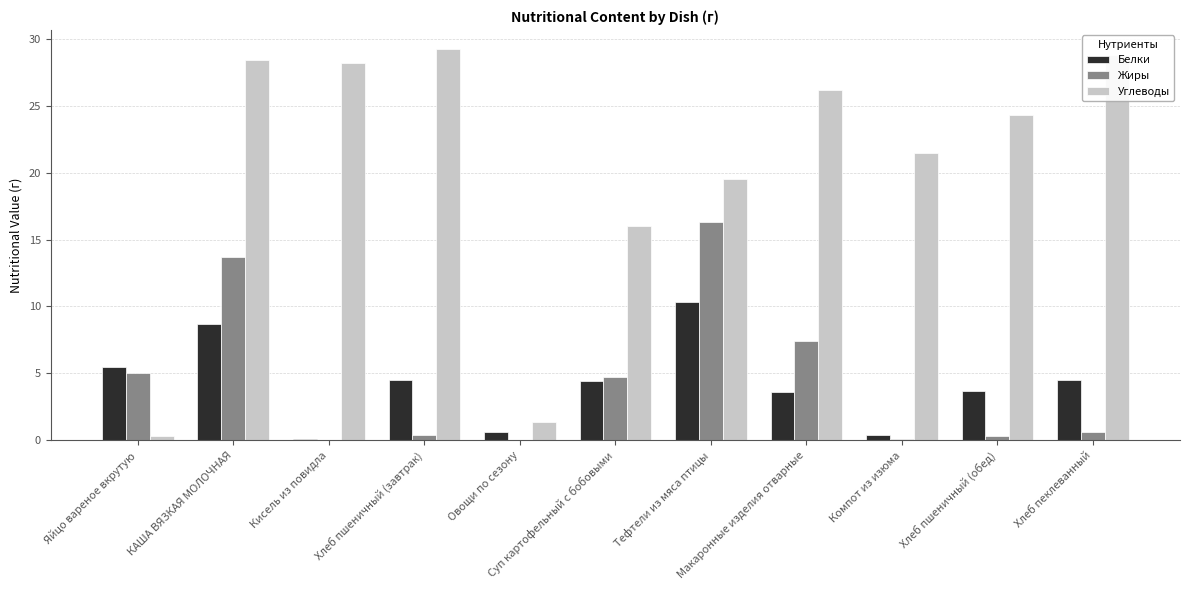

Which series has the largest total across all categories?

Углеводы